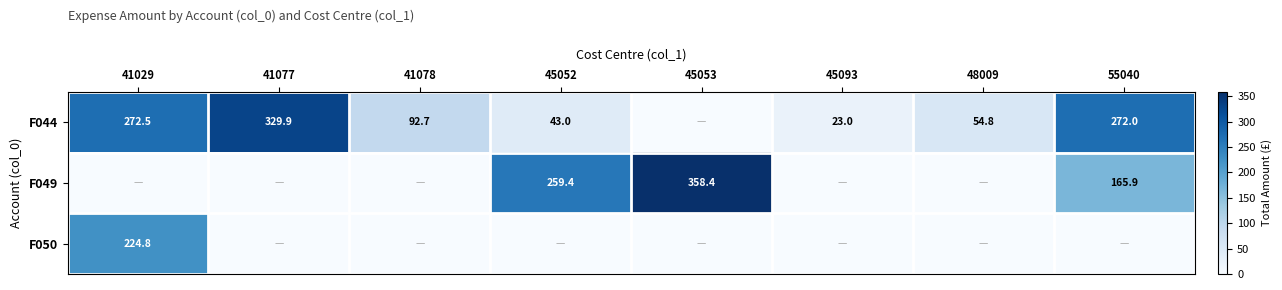

Is it true that F044 equals 23.0 at 45093?

True